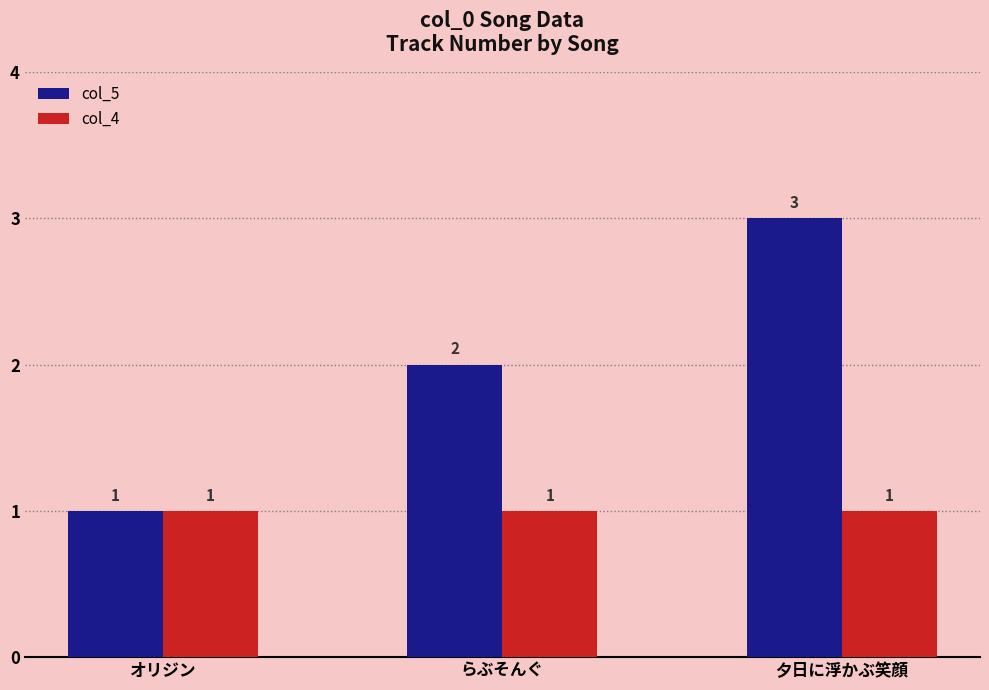

Which series has the largest range (max minus min)?

col_5